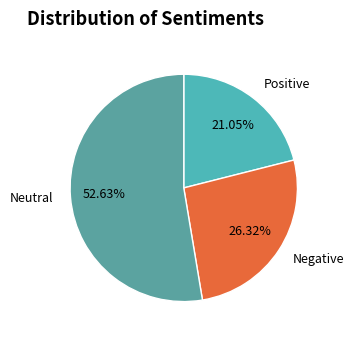

Between Neutral and Positive, which is larger?

Neutral